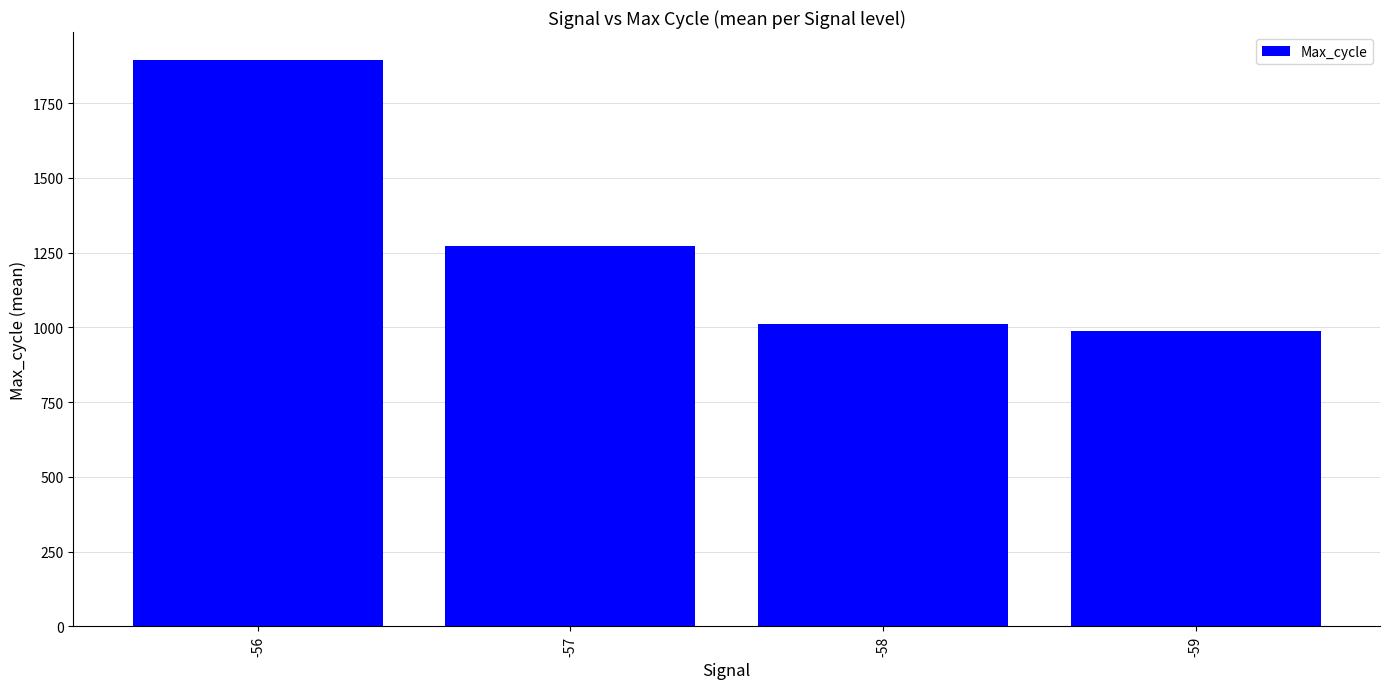

Read the value at -58.

1010.2